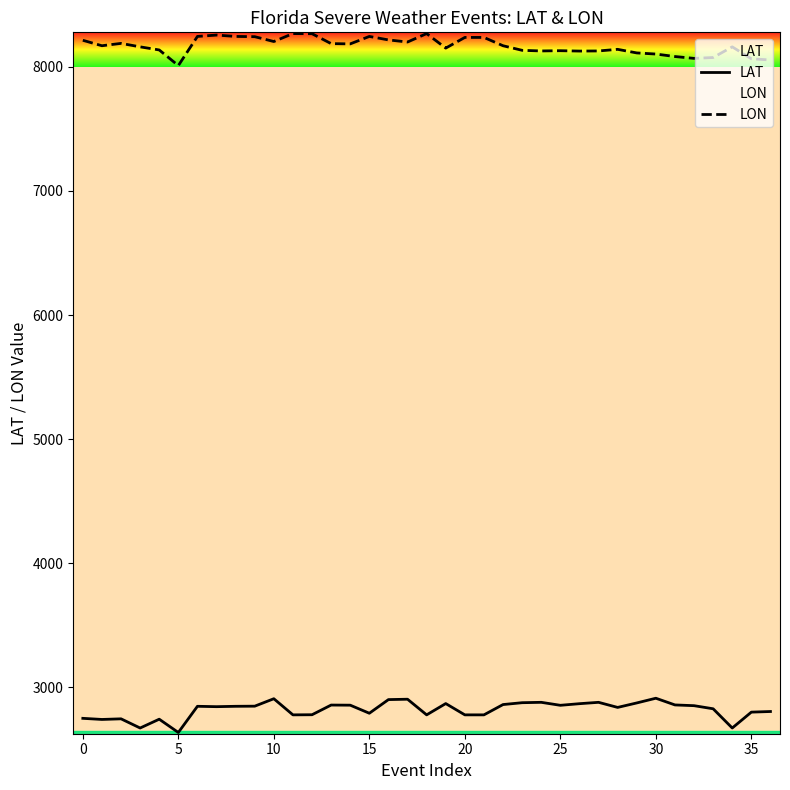

What is the sum of the LAT values at 35 and 0?

5550